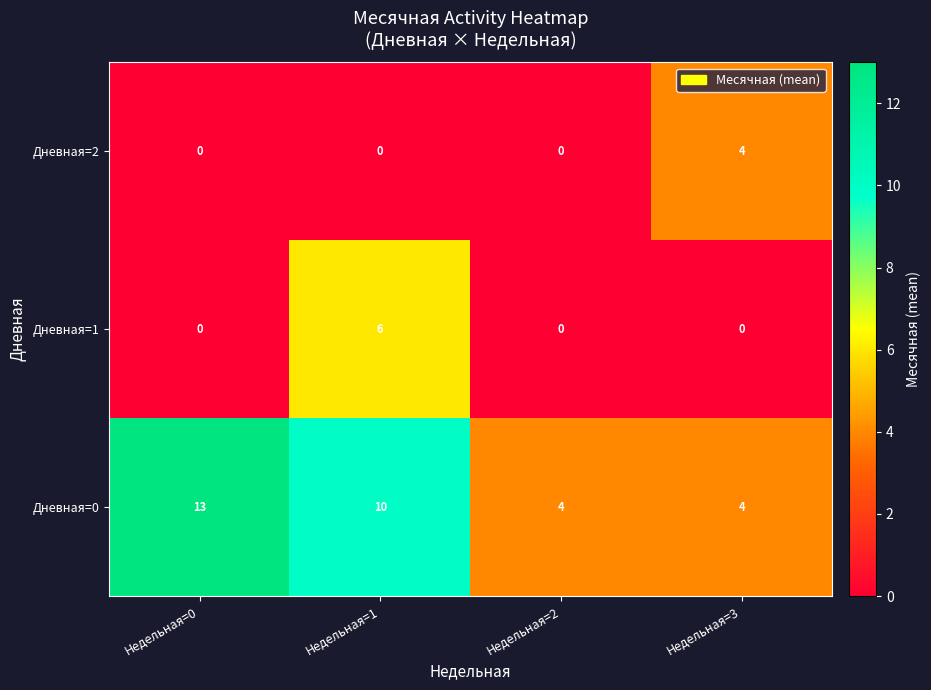

What is the approximate value of Дневная=0 at Недельная=0?

13